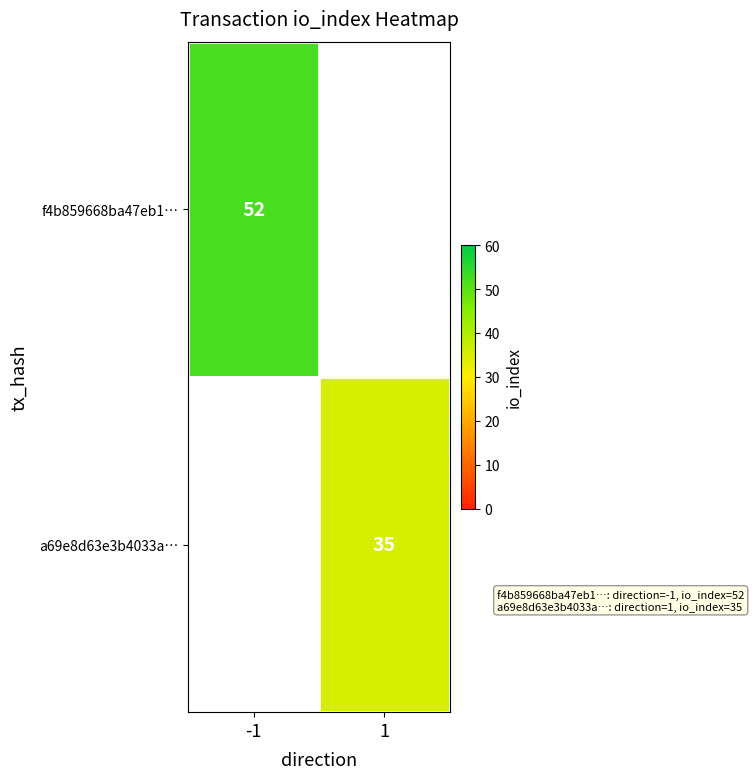

The value of a69e8d63e3b4033a… at 1 is 35. True or false?

True